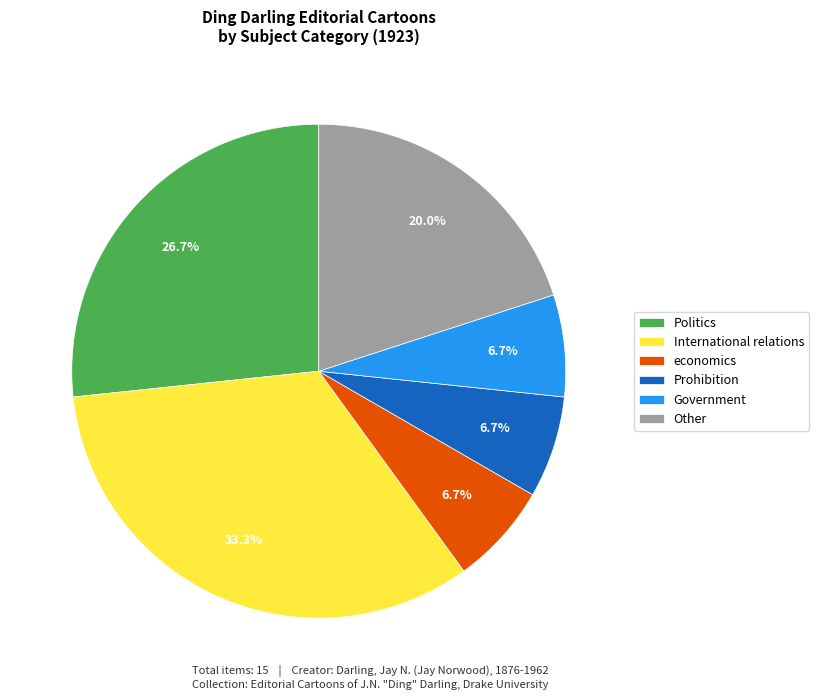

Is there any slice that represents more than half of the pie?

No